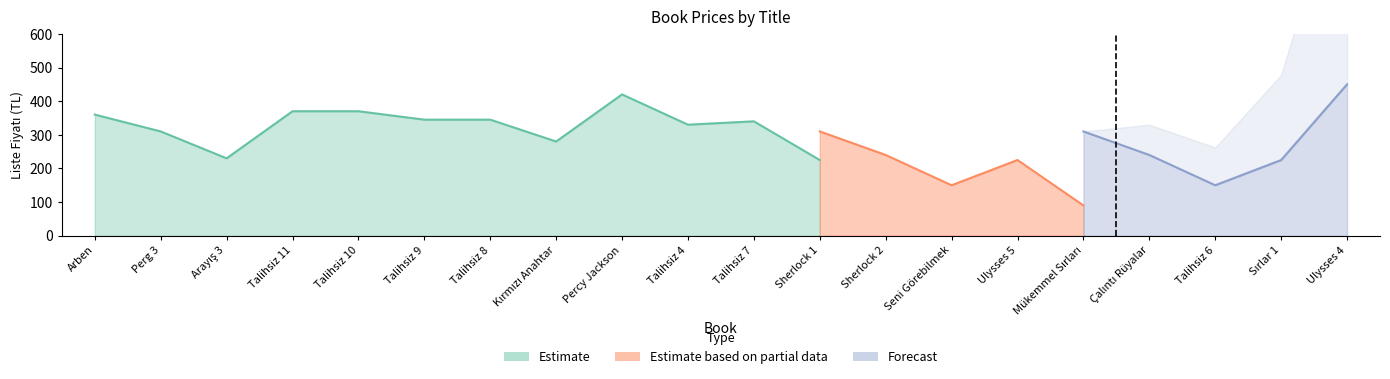

How many lines are shown in the chart?

3